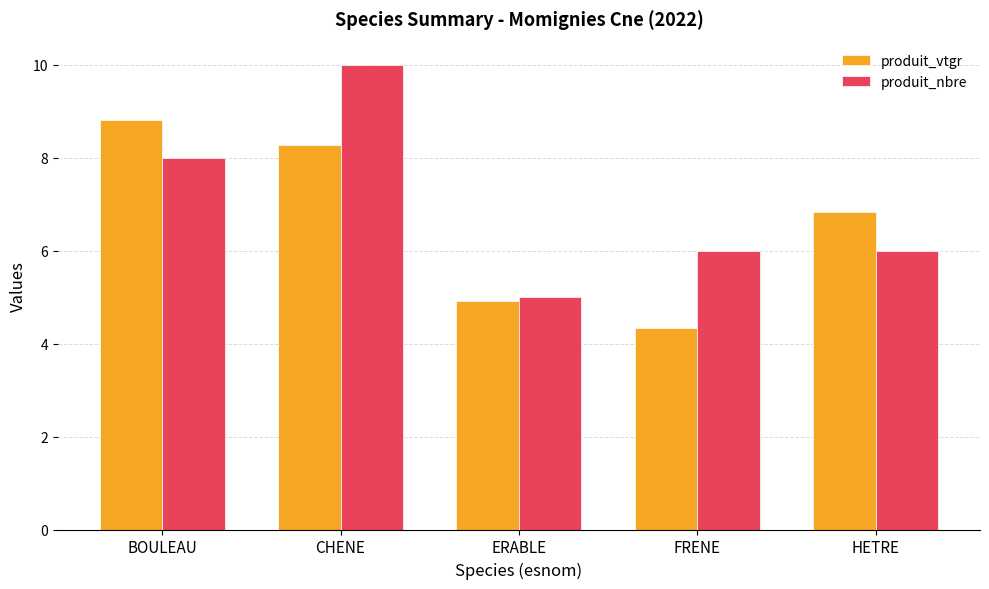

What position from the right is CHENE?

4